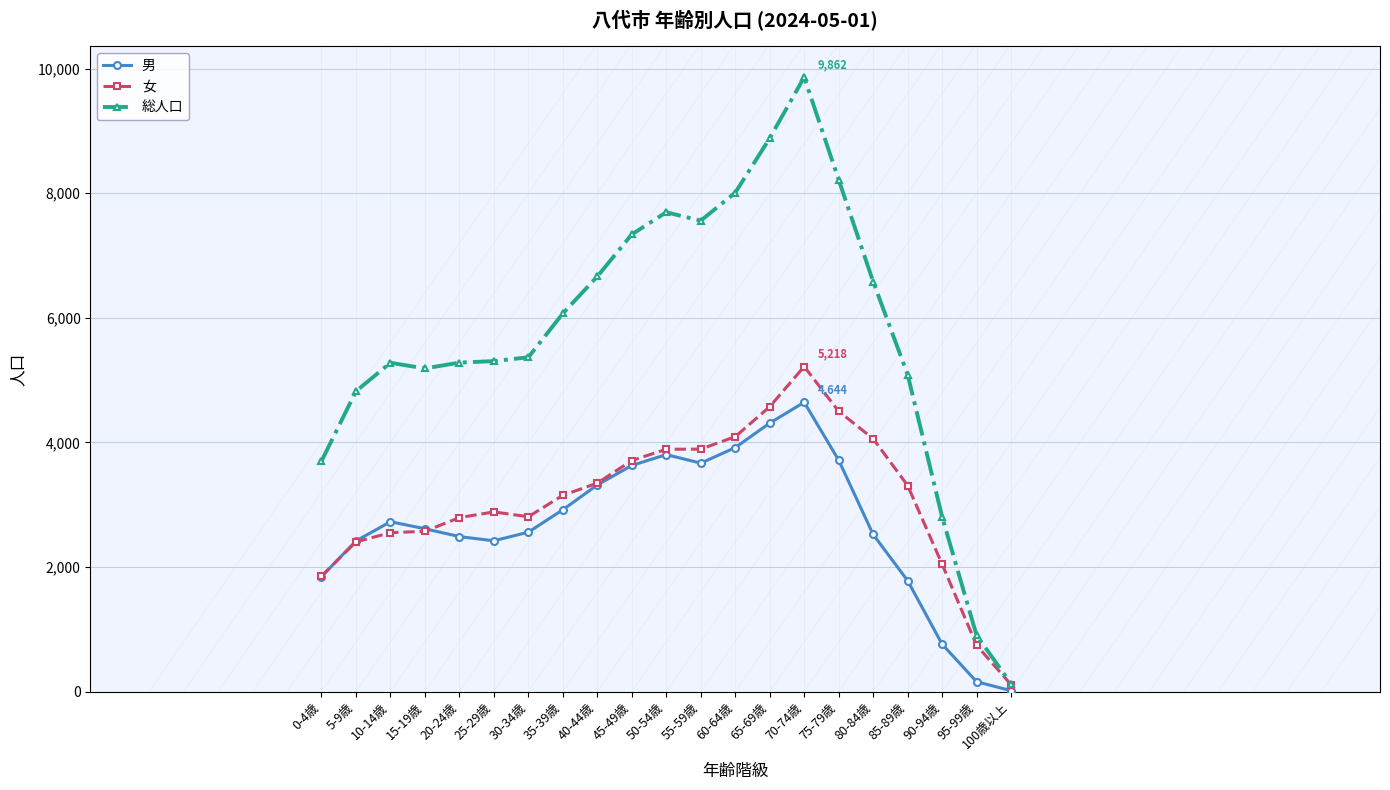

At how many categories does at least one series exceed 2731?

19